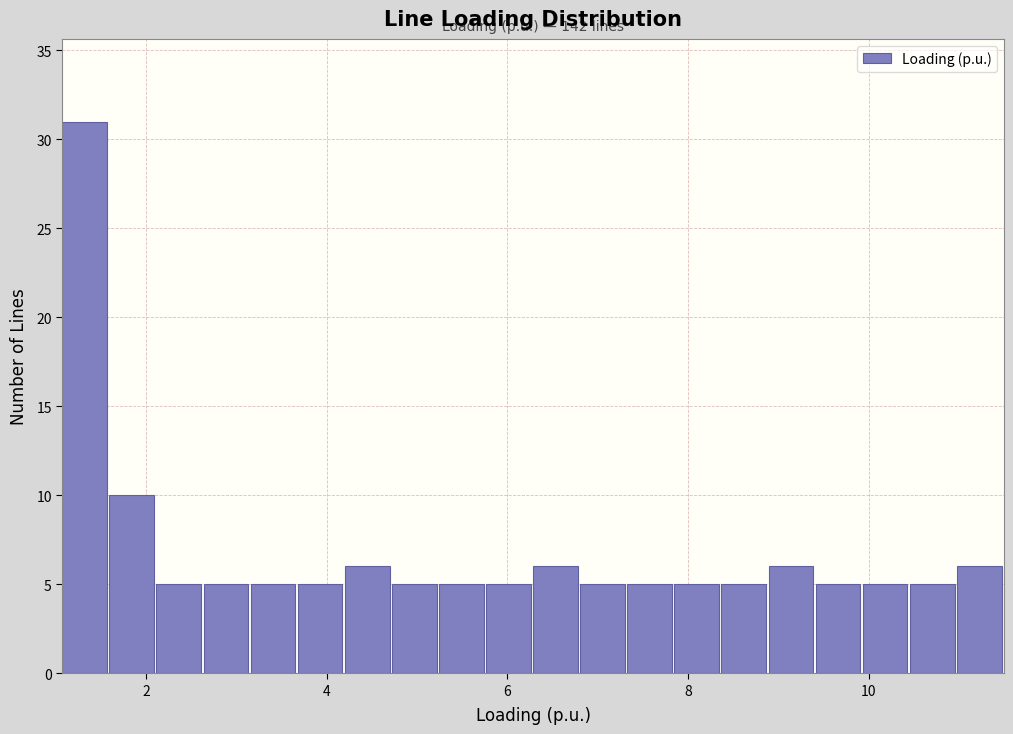

Around what value on the x-axis is the tallest bar? Give the approximate position of its centre, as read against the axis.

1.4